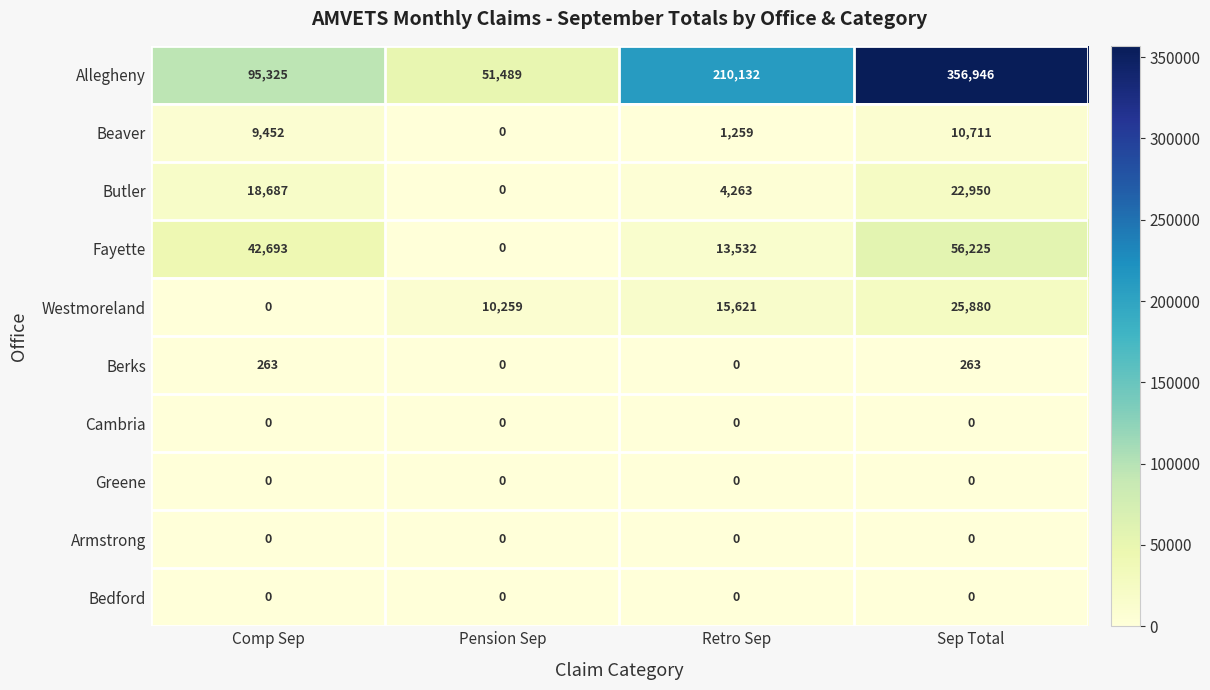

Where is Westmoreland nearest to the value 12940?

Pension Sep